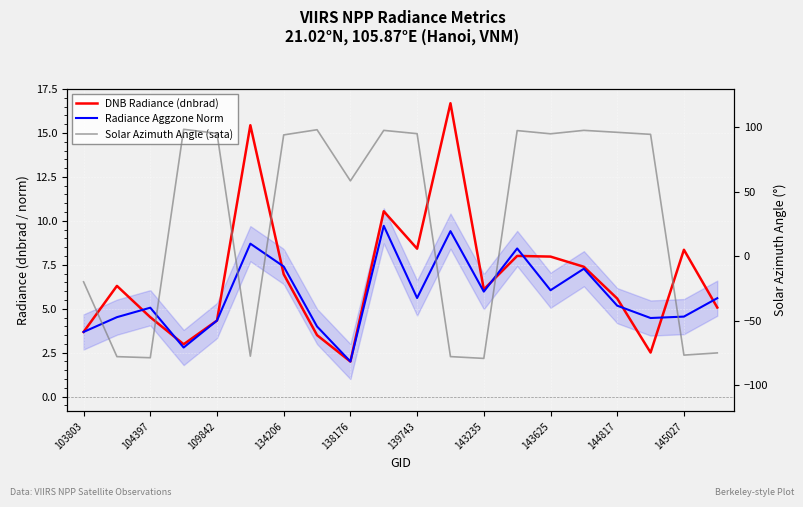

Between which two adjacent categories do Solar Azimuth Angle (sata) and DNB Radiance (dnbrad) first intersect?

109842 and 134206